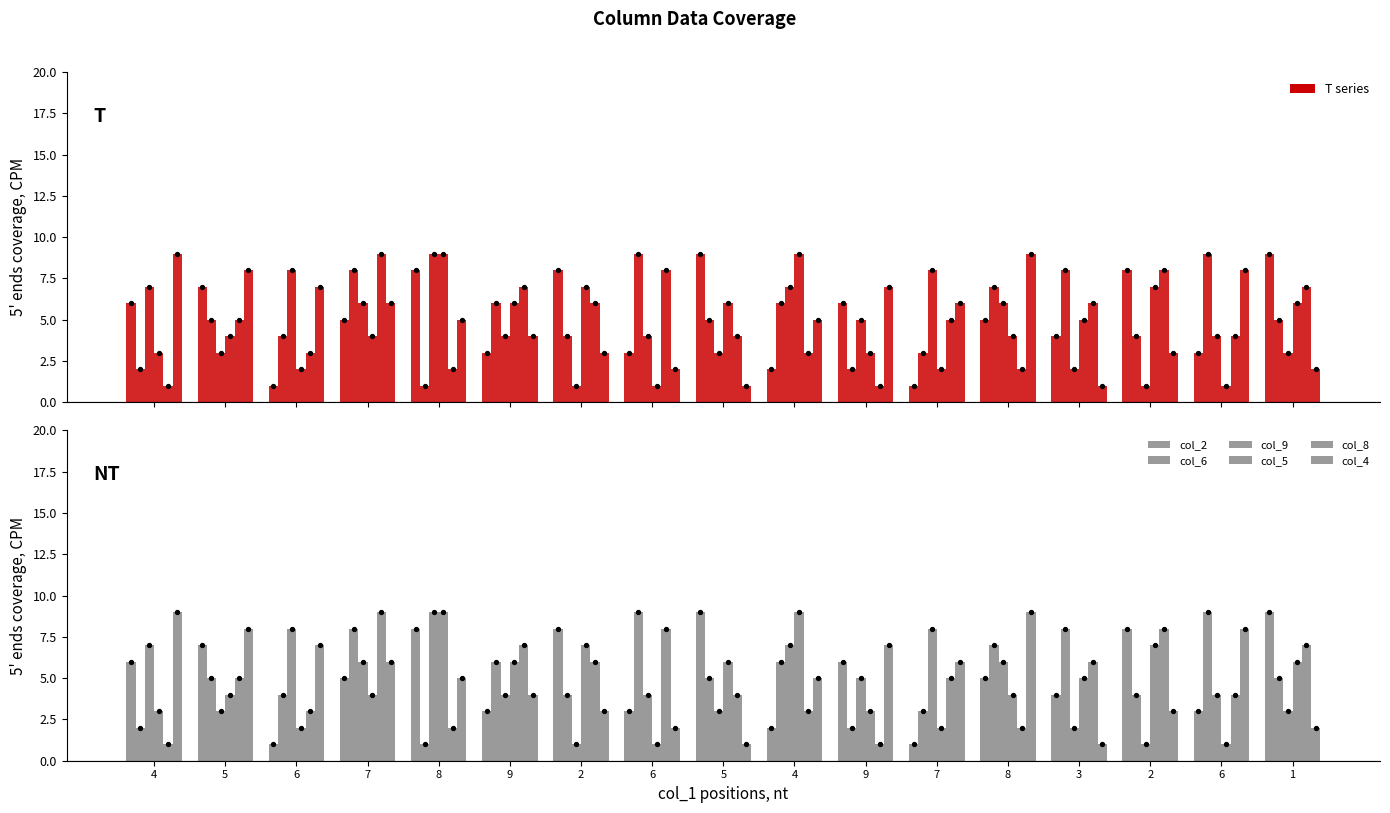

Is the value of col_9 at 9 greater than the value of col_8 at 2?

No